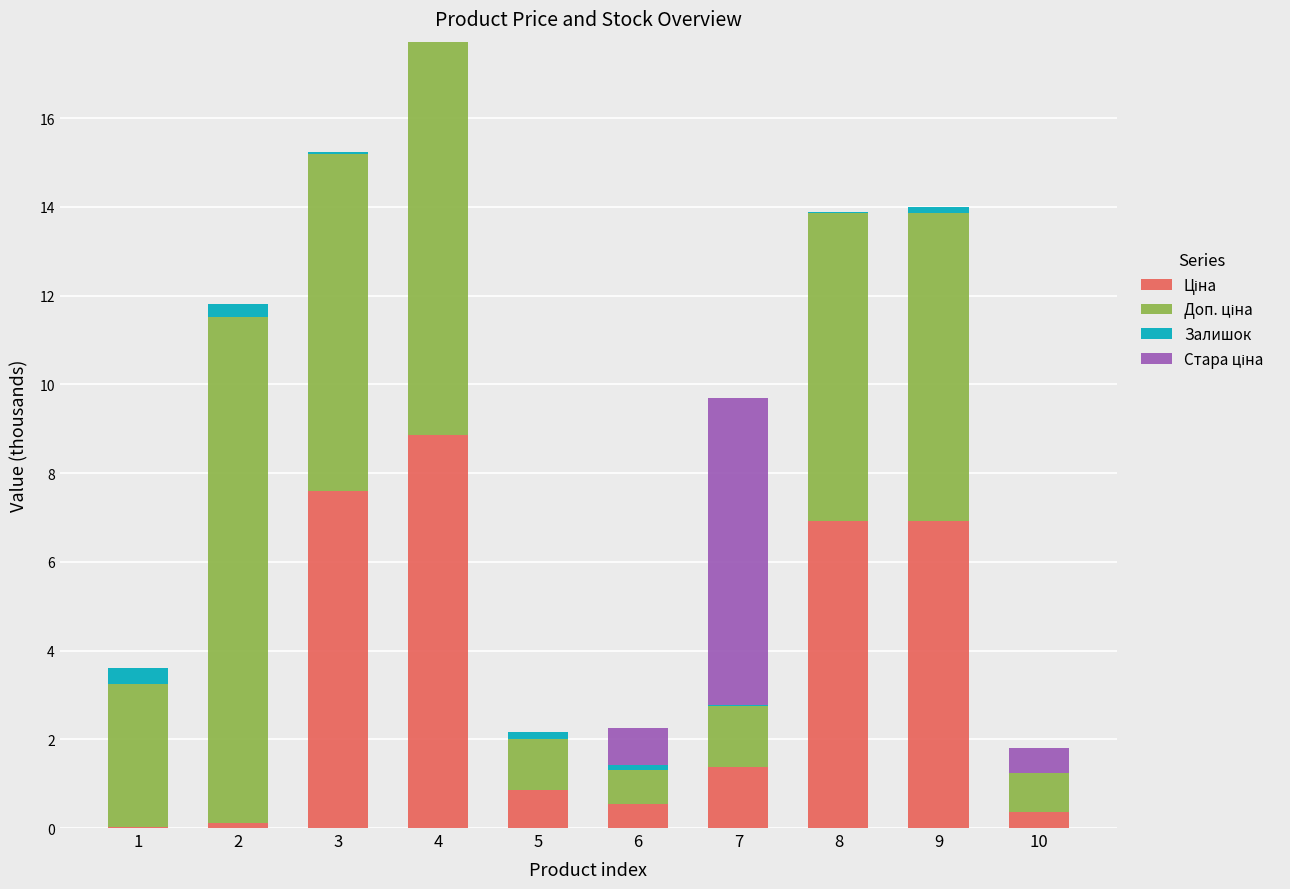

At which category is the sum across all series the highest?

4